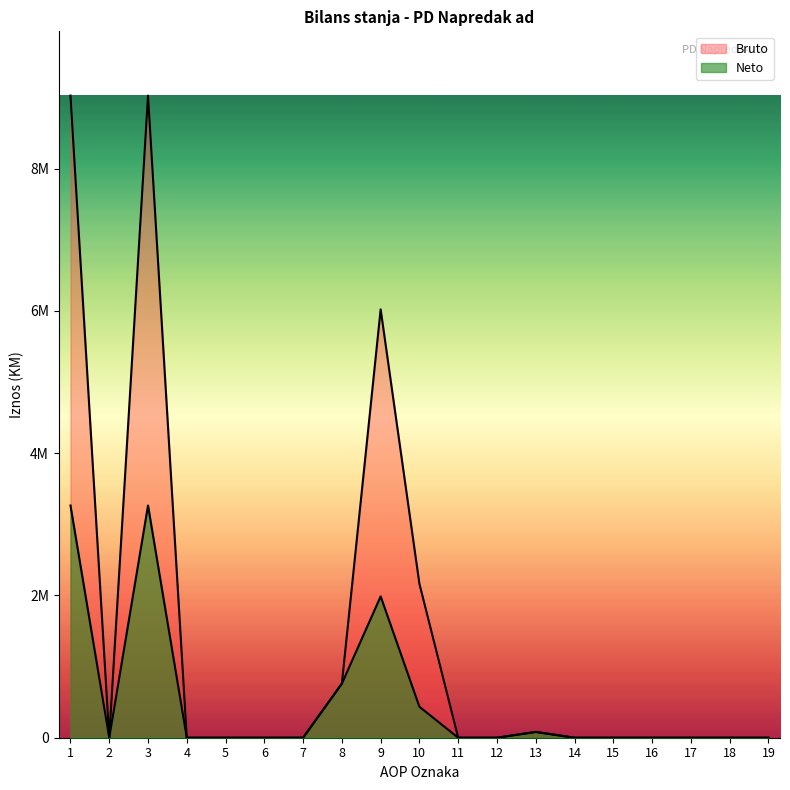

Reading left to right, what are all the values shown in this chart?

Bruto: 1=9027208	2=0	3=9027208	4=0	5=0	6=0	7=0	8=761073	9=6021566	10=2163073	11=0	12=0	13=81496	14=0	15=0	16=0	17=0	18=0	19=0
Neto: 1=3264582	2=0	3=3264582	4=0	5=0	6=0	7=0	8=761073	9=1986844	10=435169	11=0	12=0	13=81496	14=0	15=0	16=0	17=0	18=0	19=0